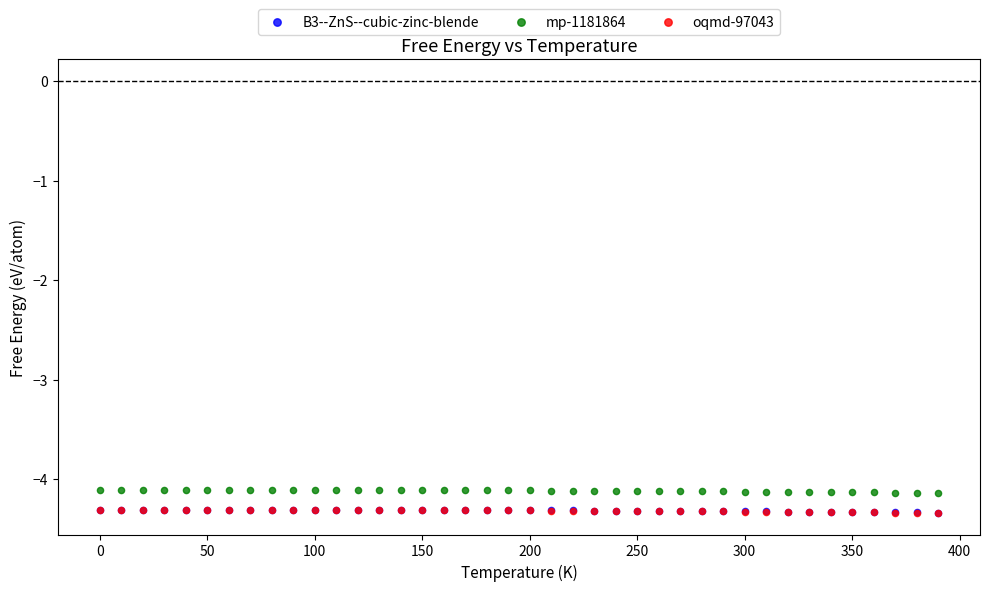

What are all the series names shown in the legend?

B3--ZnS--cubic-zinc-blende, mp-1181864, oqmd-97043